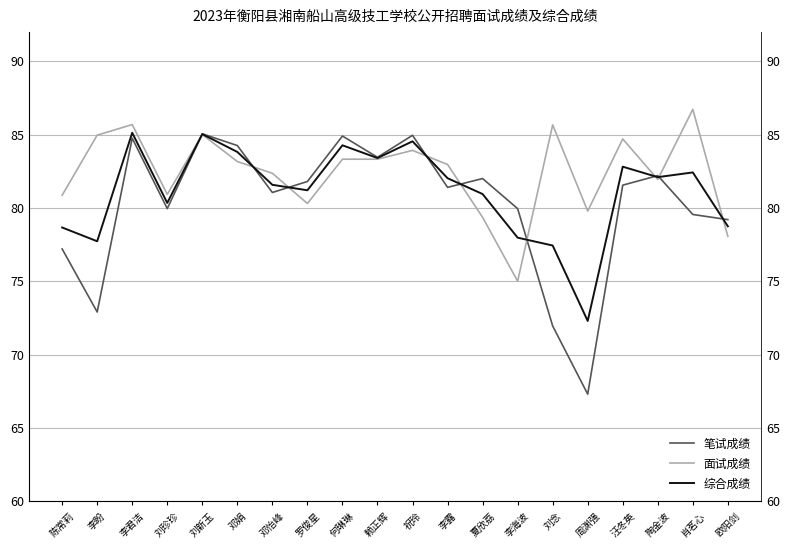

The value of 综合成绩 at 欧阳剑 is 78.7. True or false?

True